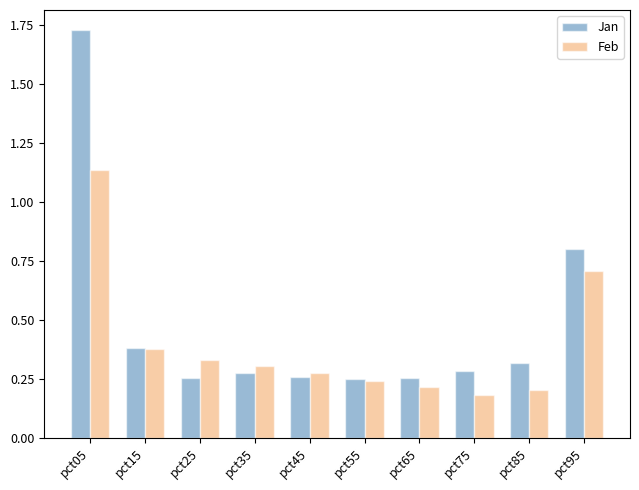

Which series has the largest range (max minus min)?

Jan